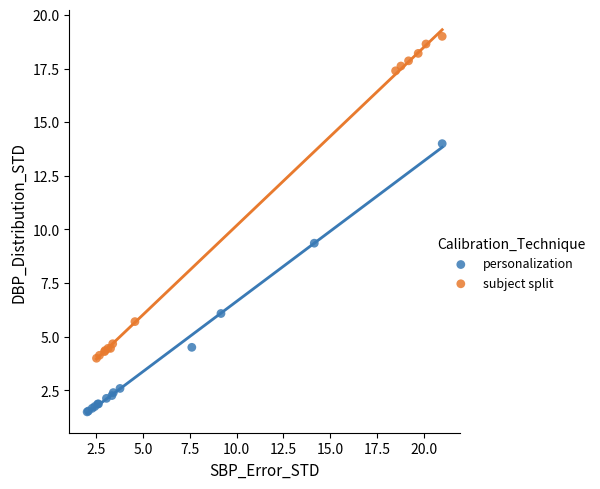

Which series reaches the minimum Y coordinate?

personalization